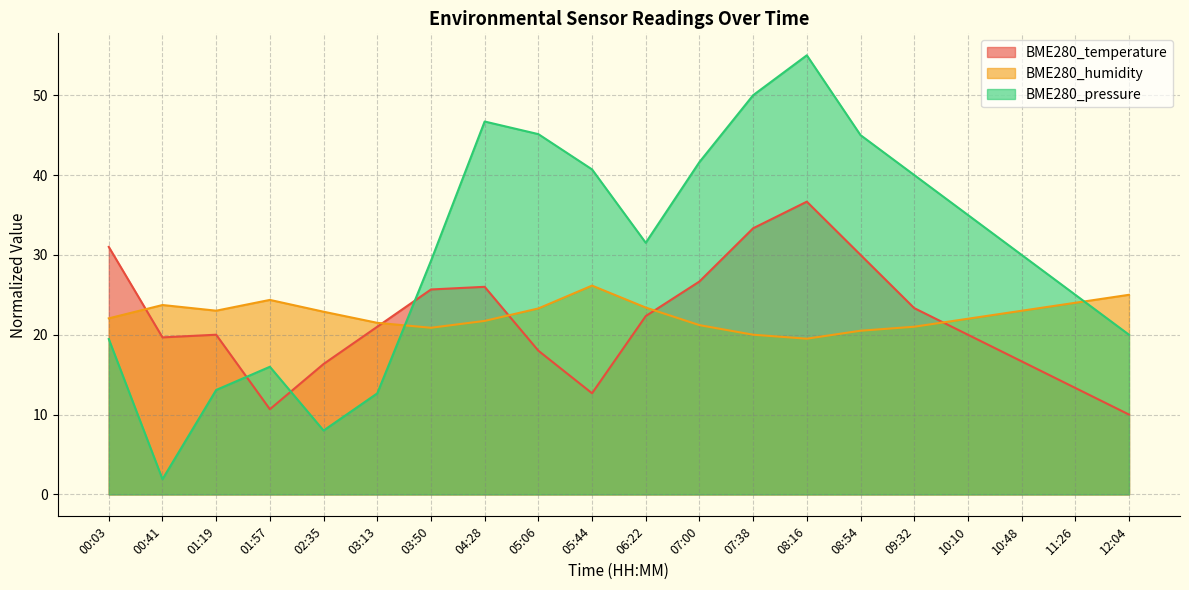

Which series ends up on top after the final intersection of BME280_pressure and BME280_humidity?

BME280_humidity